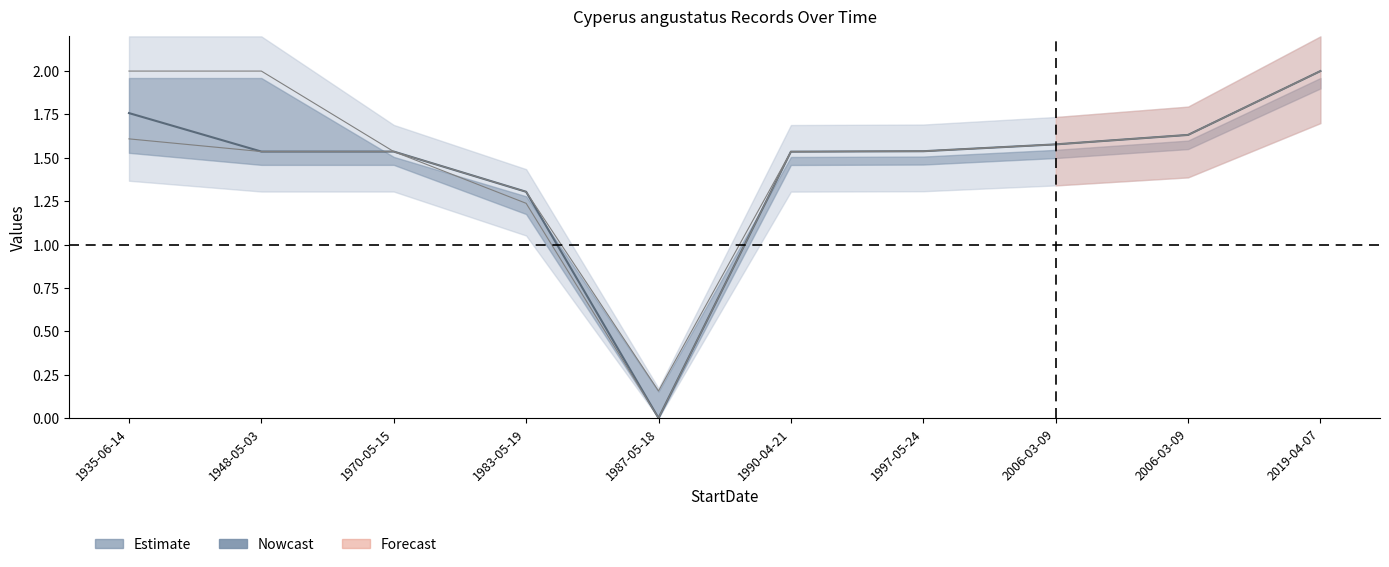

True or false: SiteID and SiteVisitID intersect in this chart.

False